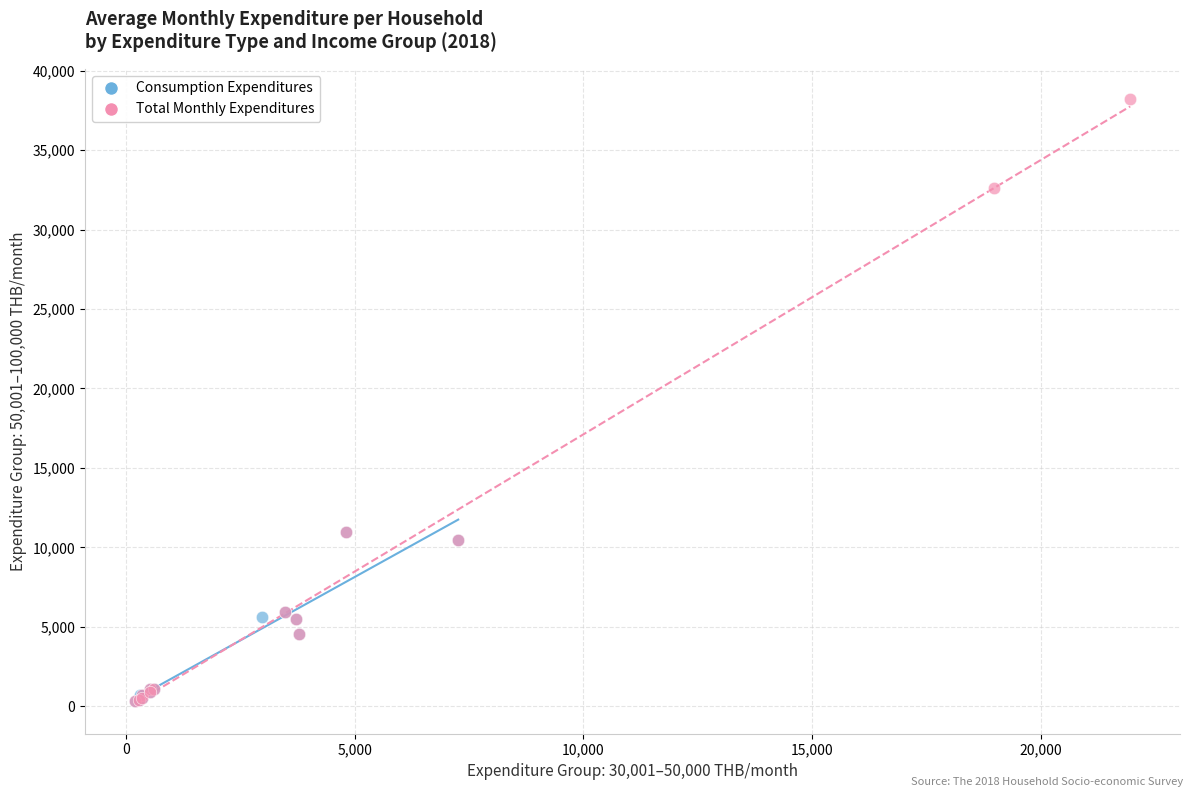

Which series contains the highest Y value?

Total Monthly Expenditures